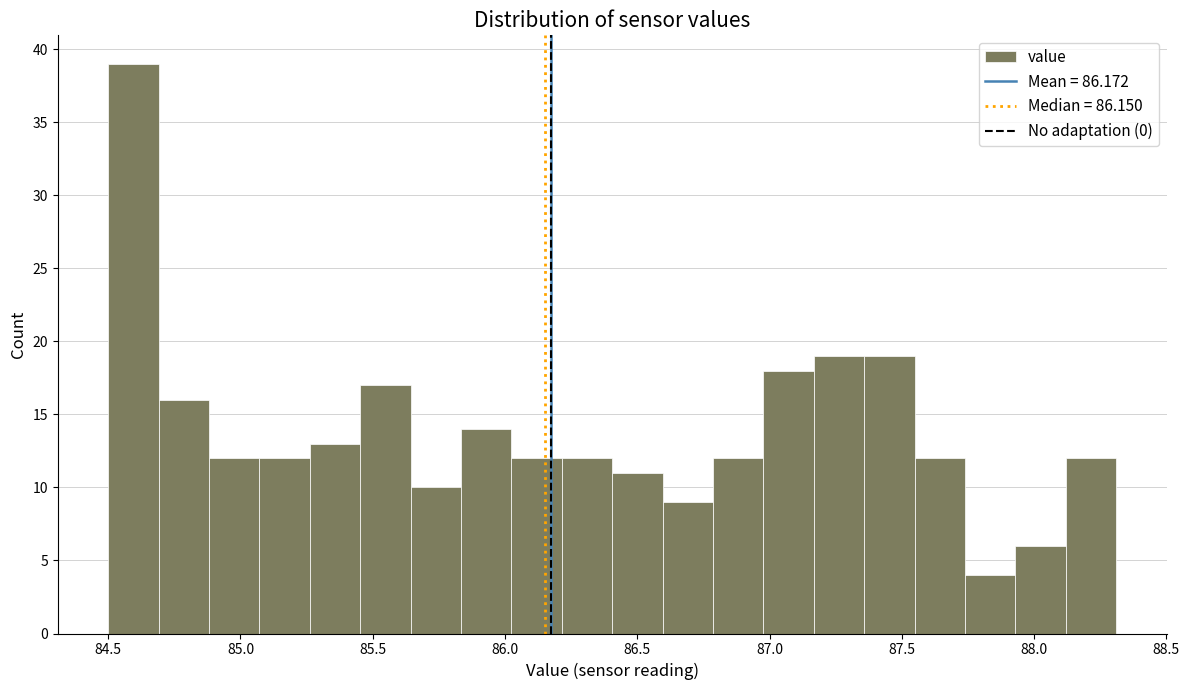

Around what value on the x-axis is the tallest bar? Give the approximate position of its centre, as read against the axis.

84.60